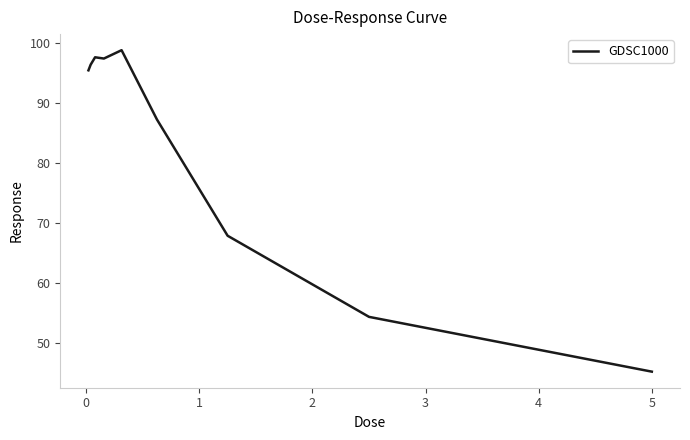

What is the difference between the maximum and minimum values?

53.5